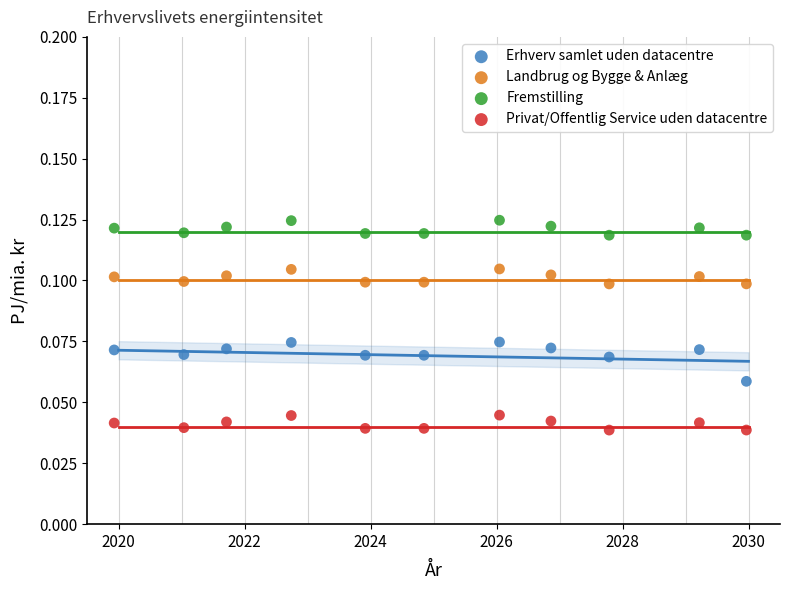

Which series has the largest Y range (max minus min)?

Erhverv samlet uden datacentre